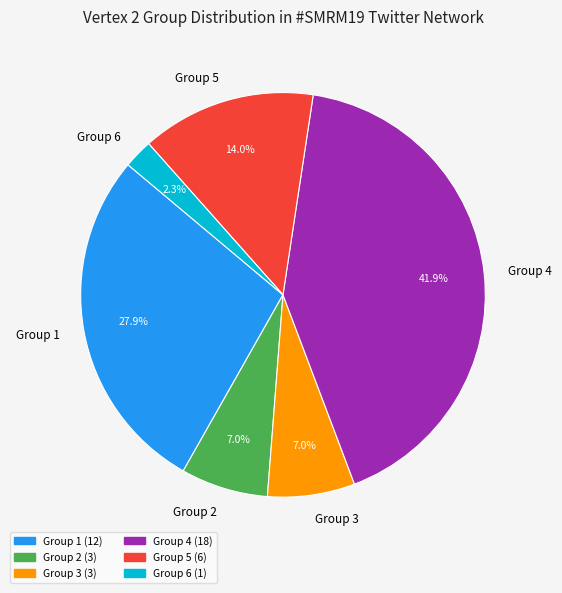

Does any single category account for the majority?

No